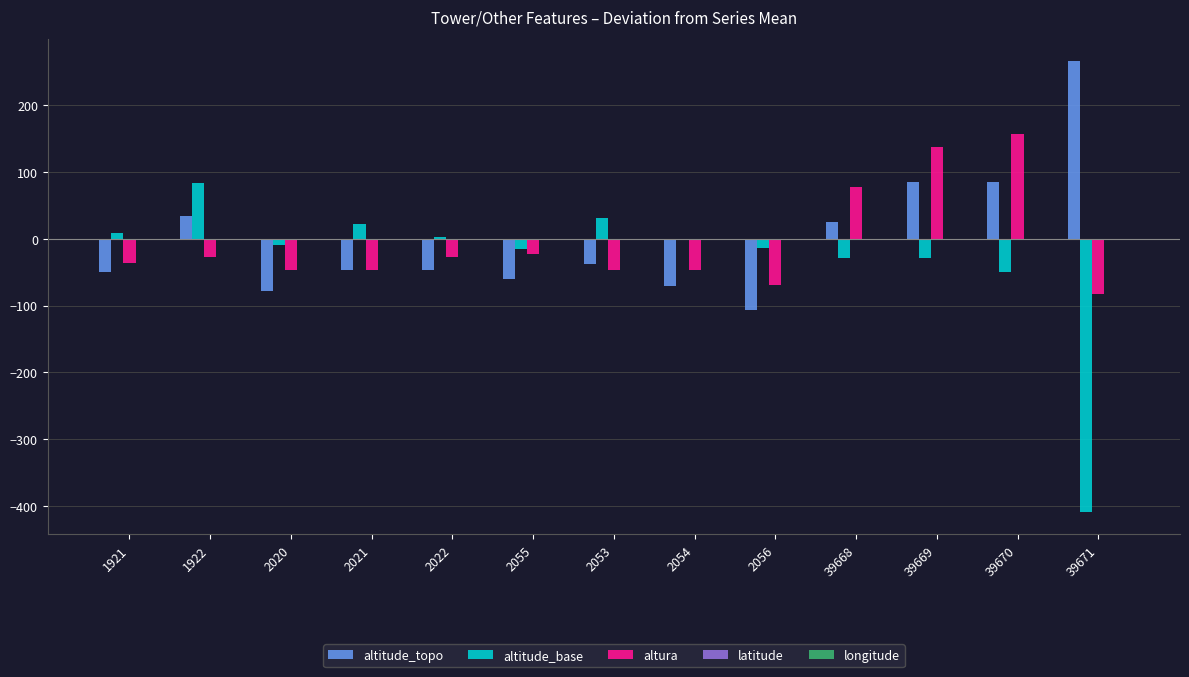

True or false: altura has a value of -69.9 at 2056.

True